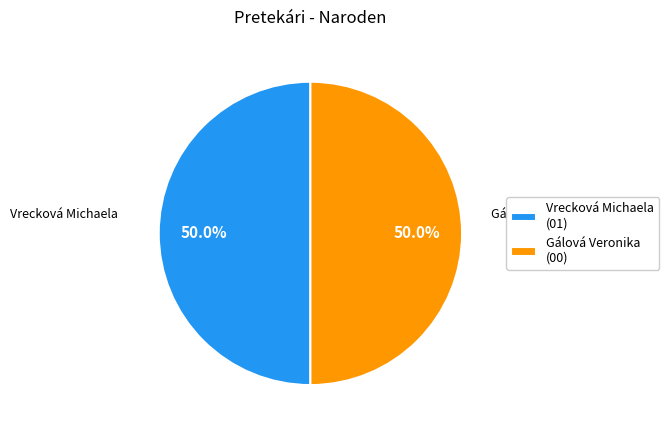

Is the sum of Gálová Veronika and Vrecková Michaela greater than half?

Yes